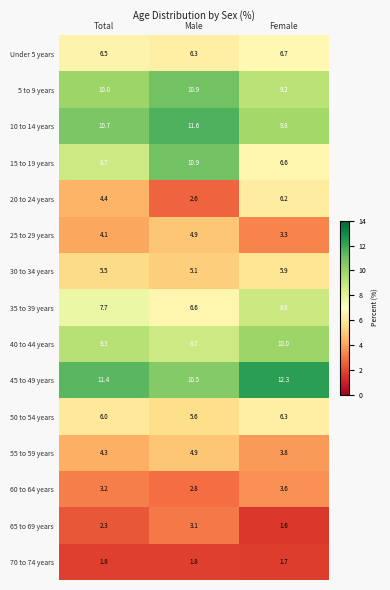

Where does the 55 to 59 years series first go above 4?

Total